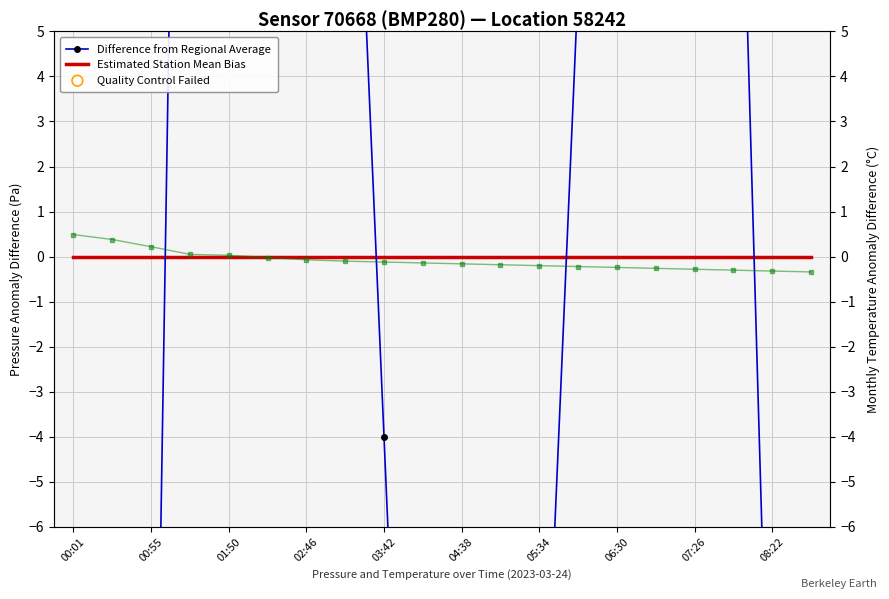

Which series reaches the minimum Y coordinate?

pressure